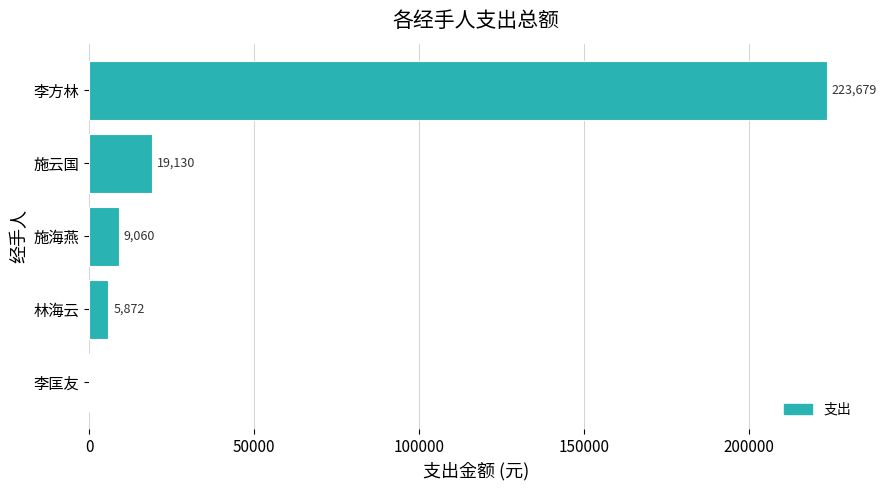

Are the bars grouped side by side (vs. stacked)?

No